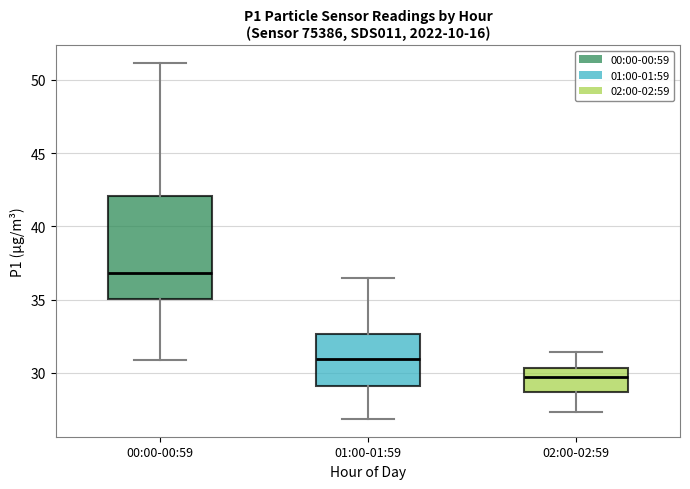

Reading left to right, transcribe this box plot: for each box, give where its median line is, the range the box spans, and where its two whiskers end, as read against the y-axis. The values are not printed on the chart, so give them approximately, as read against the axis.

00:00-00:59: median 37.0, box 35.0 to 42.0, whiskers 31.0 to 51.0
01:00-01:59: median 31.0, box 29.0 to 32.5, whiskers 27.0 to 36.5
02:00-02:59: median 29.5, box 28.5 to 30.5, whiskers 27.5 to 31.5